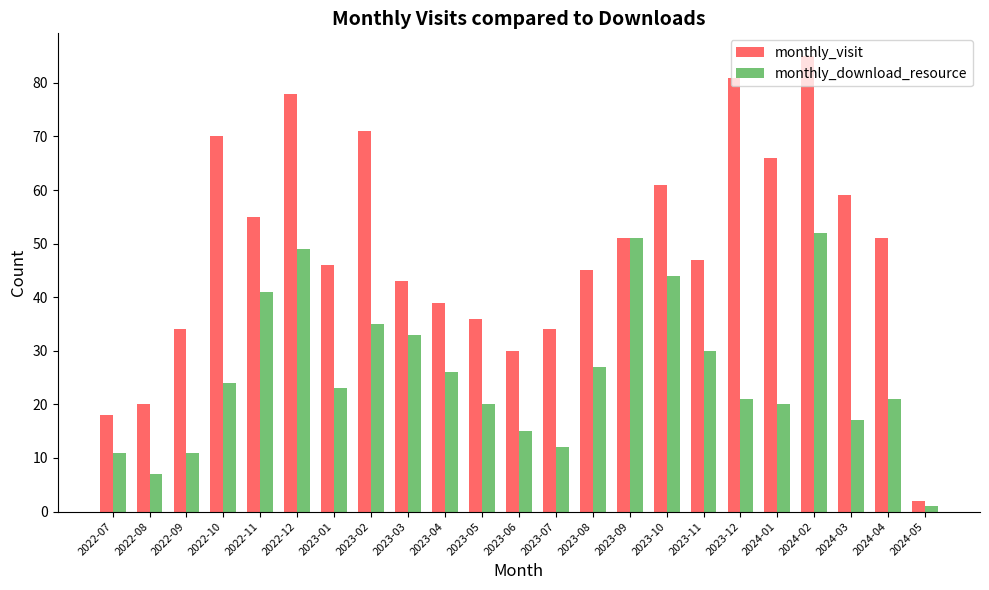

What is the total value across all series at 2024-05?

3